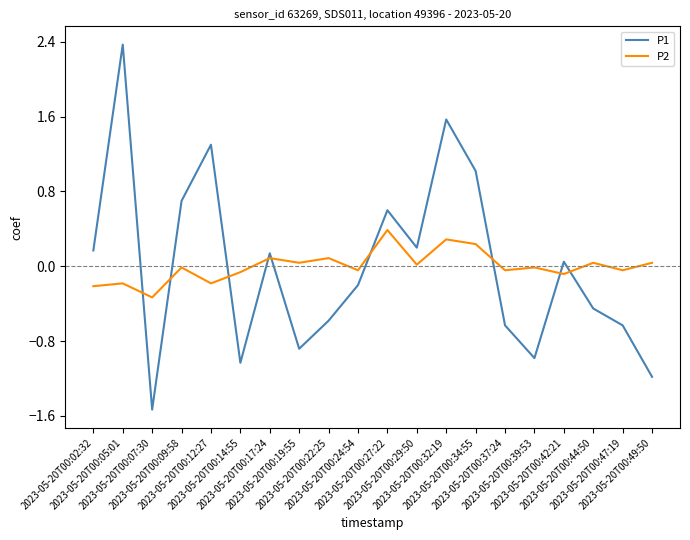

What is the maximum value for P2?

0.4